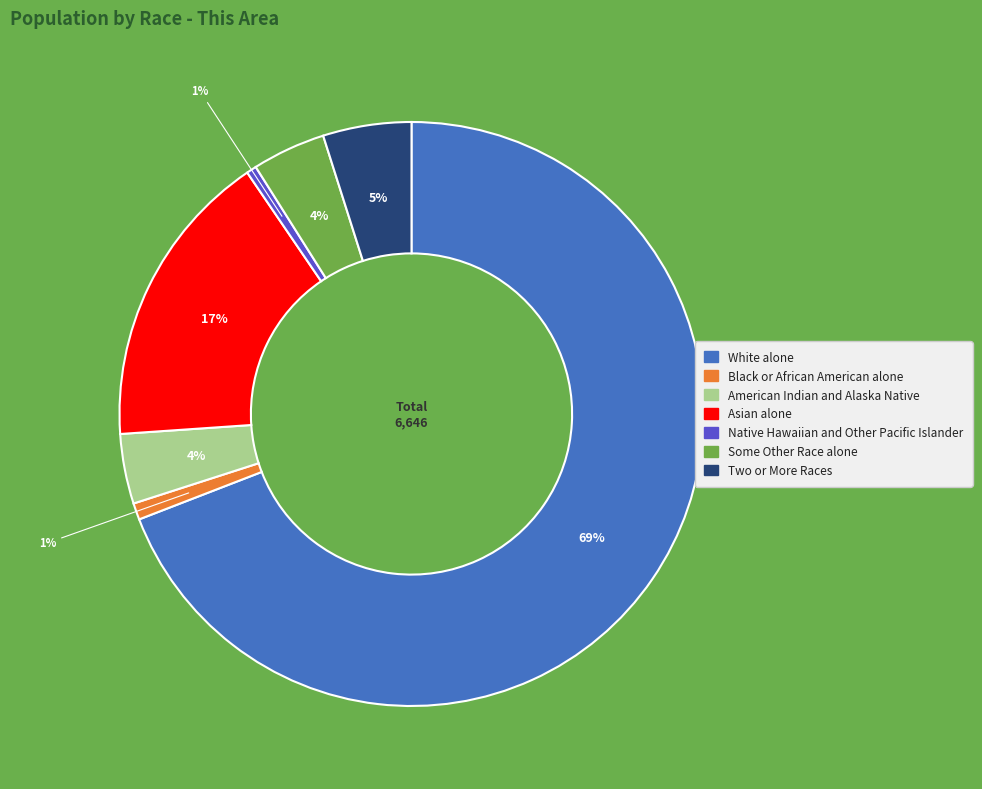

To the nearest percent, what portion does Asian alone represent?

17%